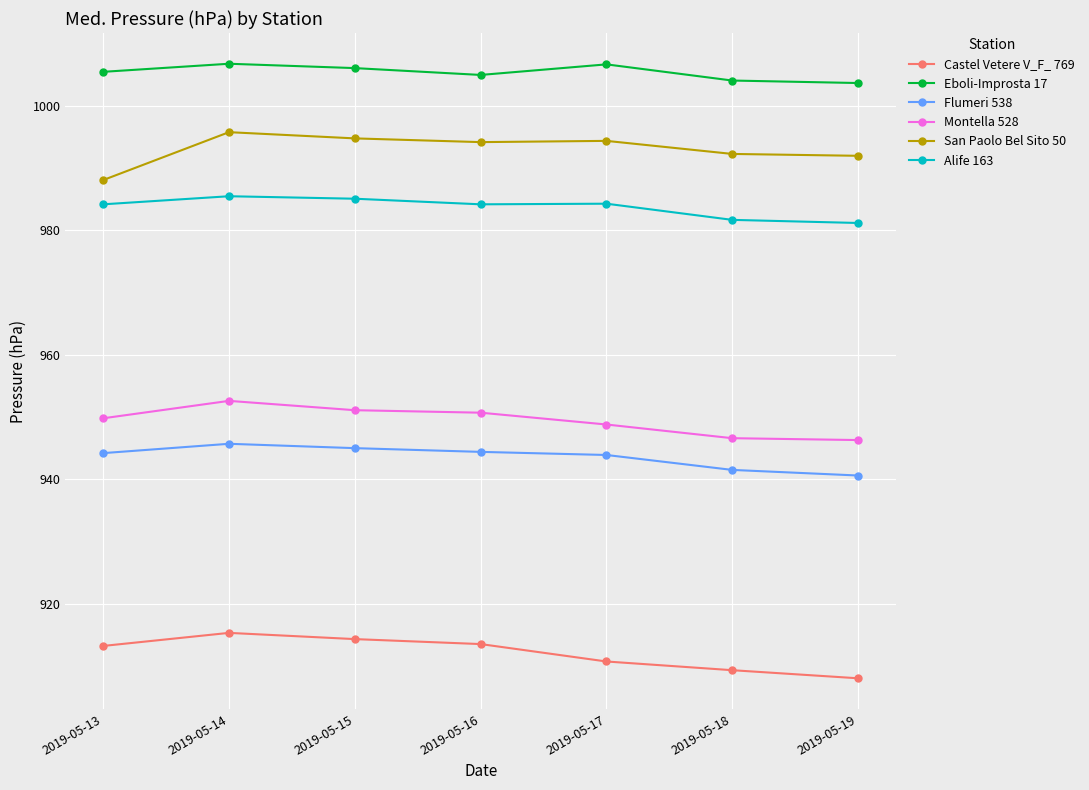

Is the value of Flumeri 538 at 2019-05-13 greater than the value of Castel Vetere V_F_ 769 at 2019-05-16?

Yes